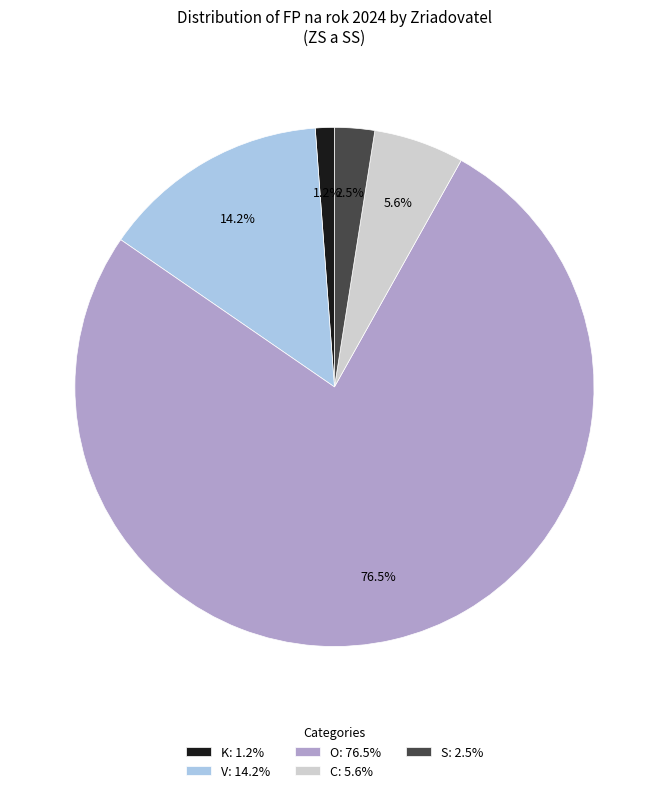

What percentage is NOT represented by S: 2.5%?

97.5%